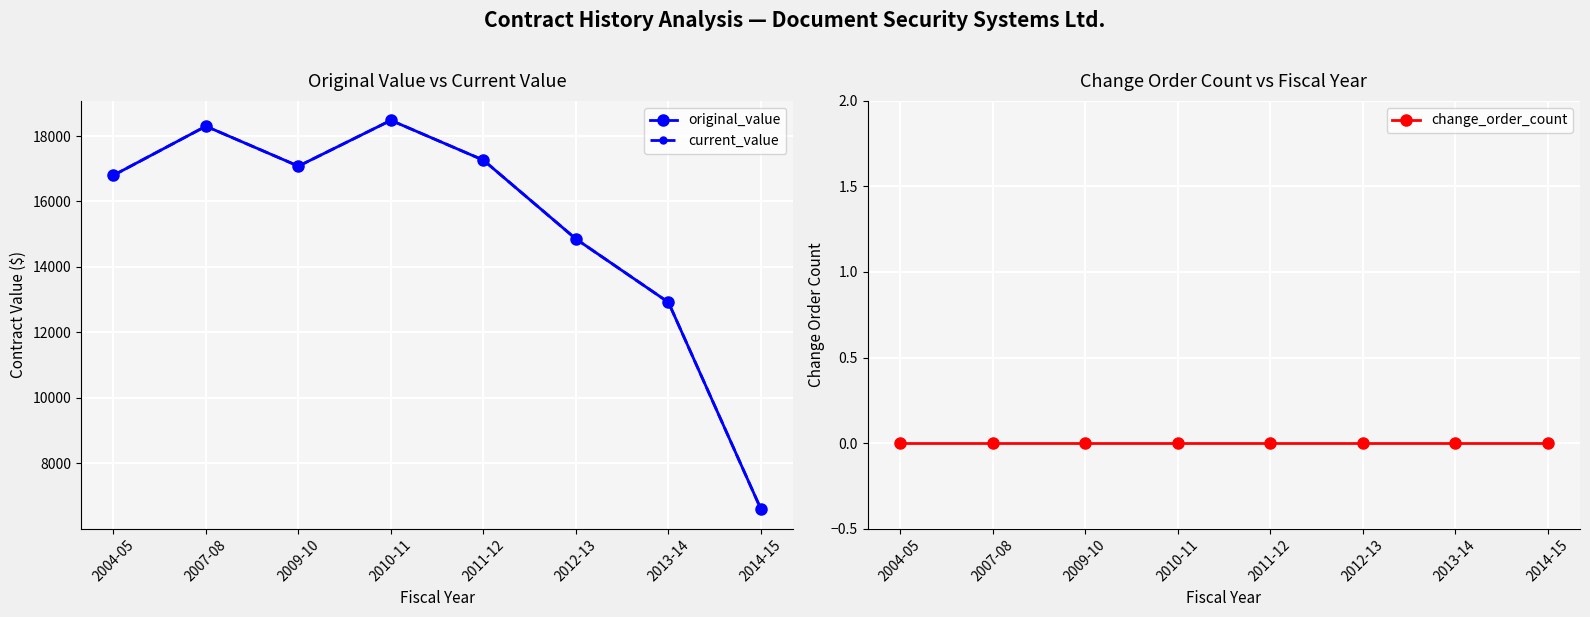

Is the value of change_order_count at 2009-10 greater than the value of current_value at 2004-05?

No